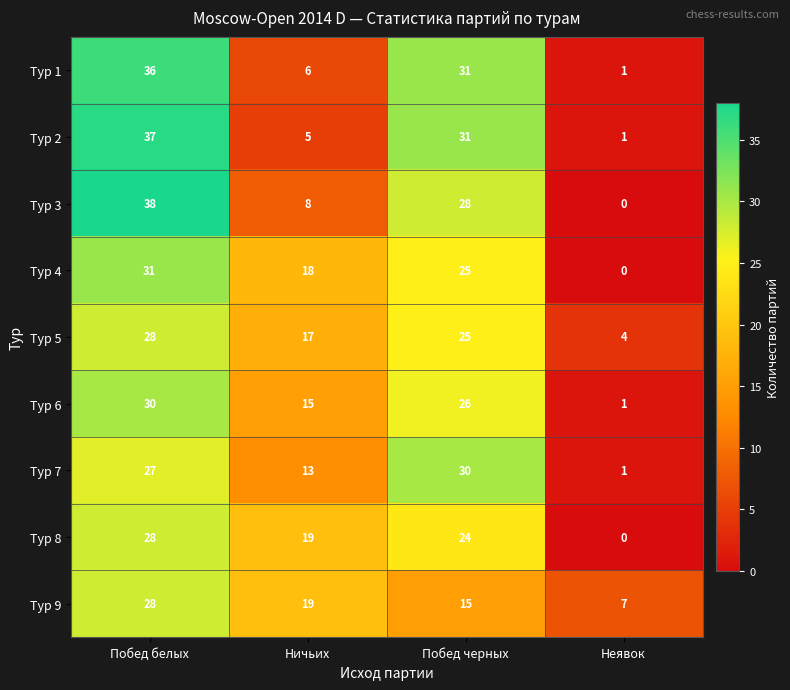

Is it true that Тур 4 equals 11 at Побед черных?

False